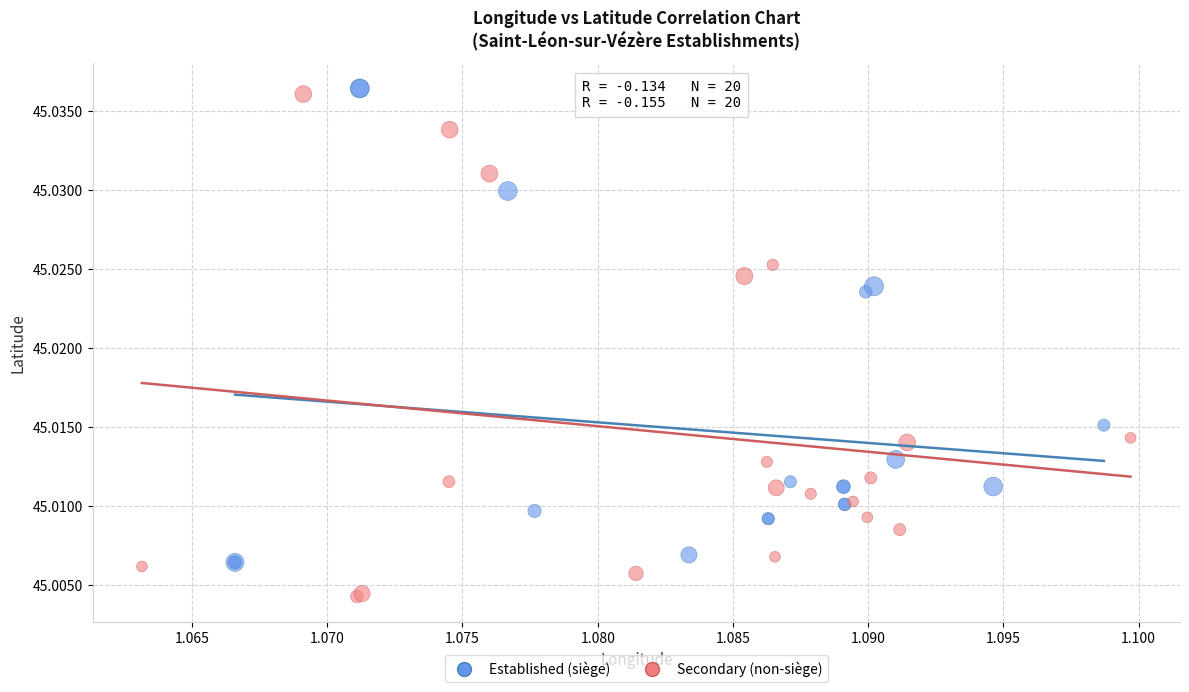

Which series reaches the minimum Y coordinate?

Secondary (non-siège)